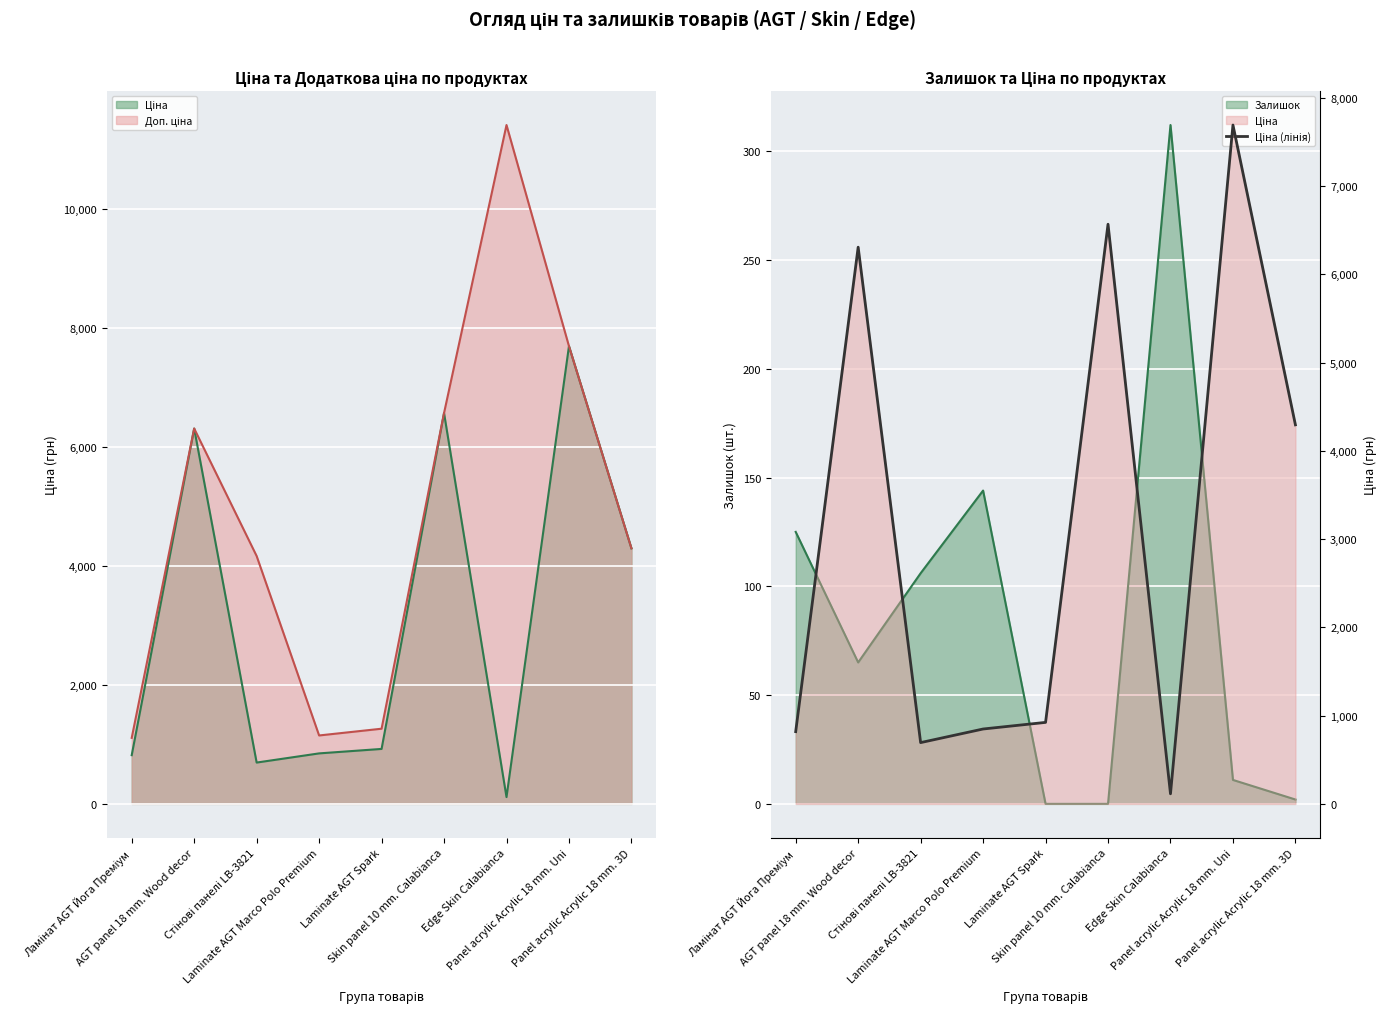

What is the value of the 3rd point from the left?

694.3